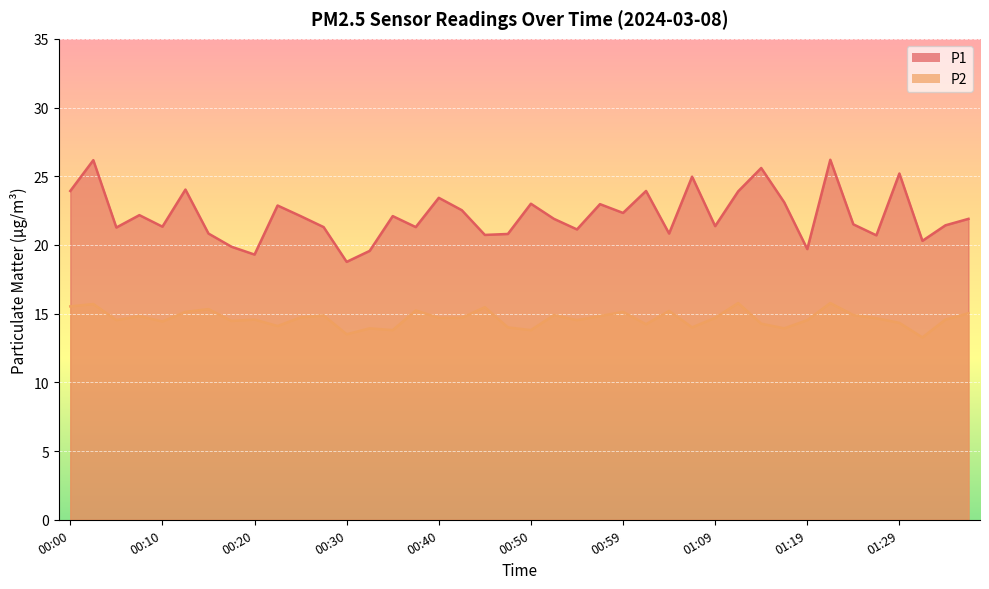

Which label corresponds to the smallest value in the chart?

01:31